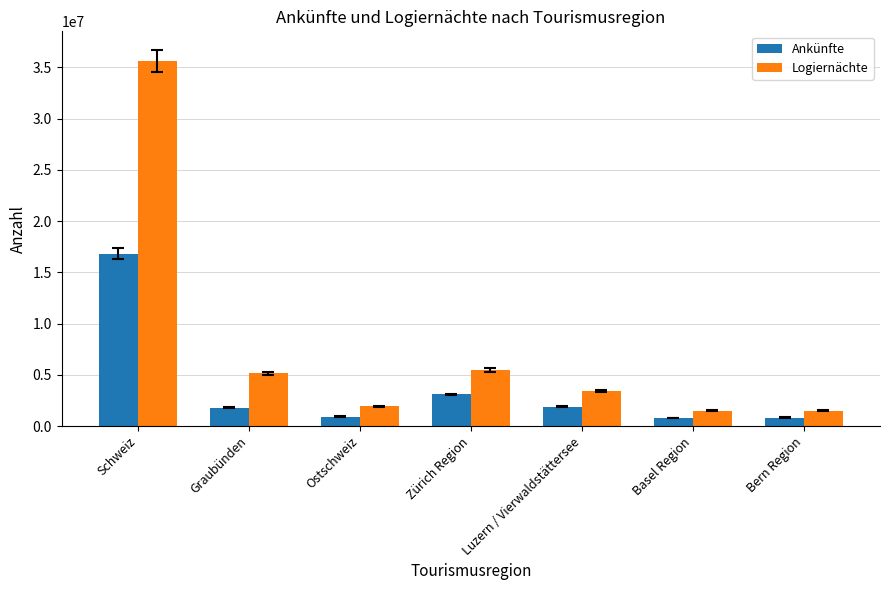

At which category is the sum across all series the highest?

Schweiz